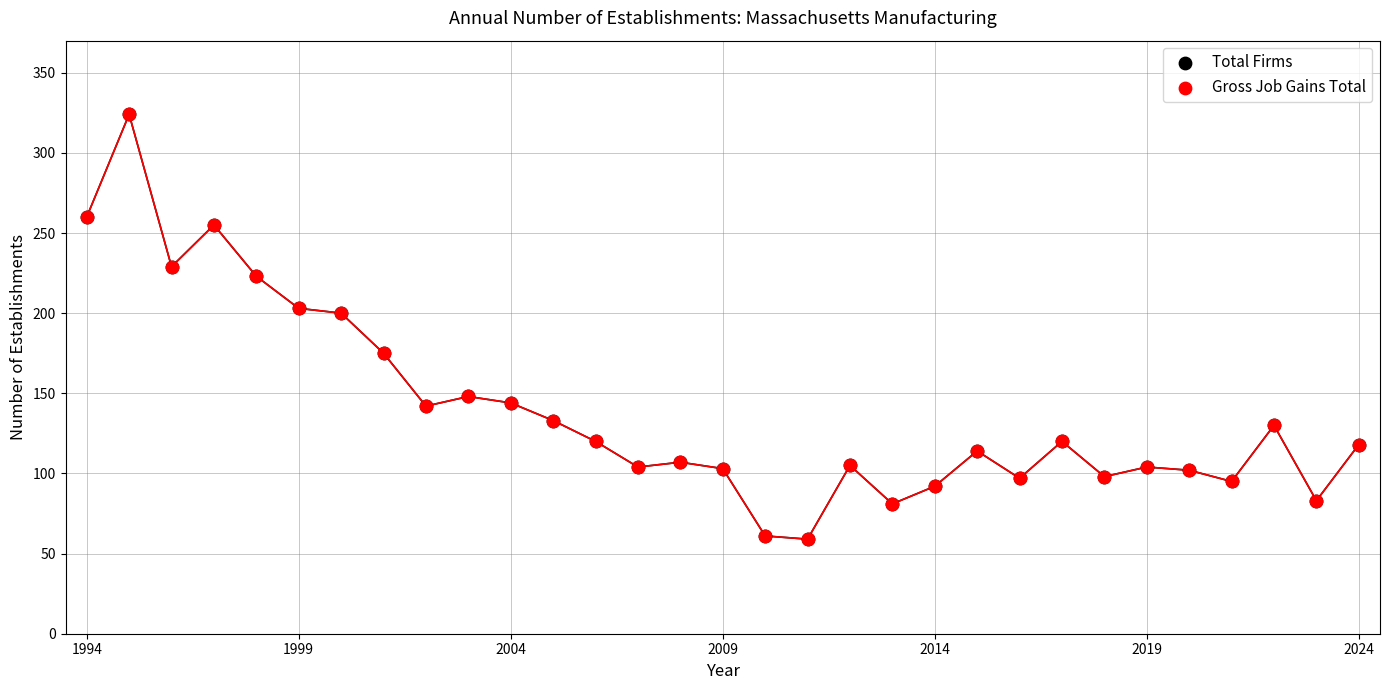

What are all the series names shown in the legend?

Total Firms, Gross Job Gains Total